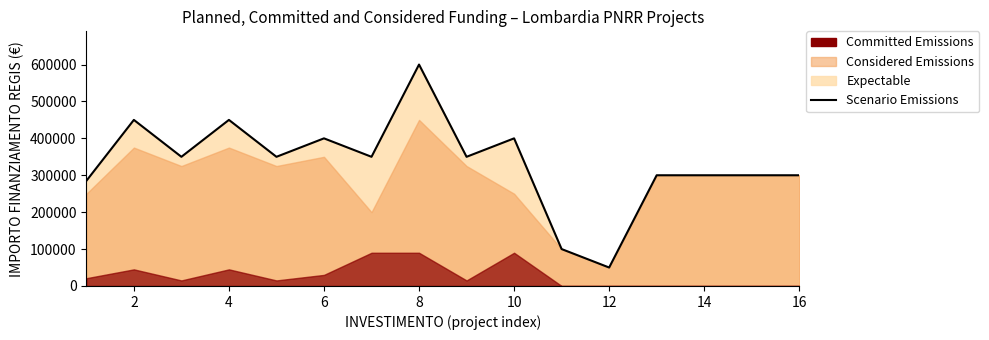

Which category has the lowest value across all series?

12